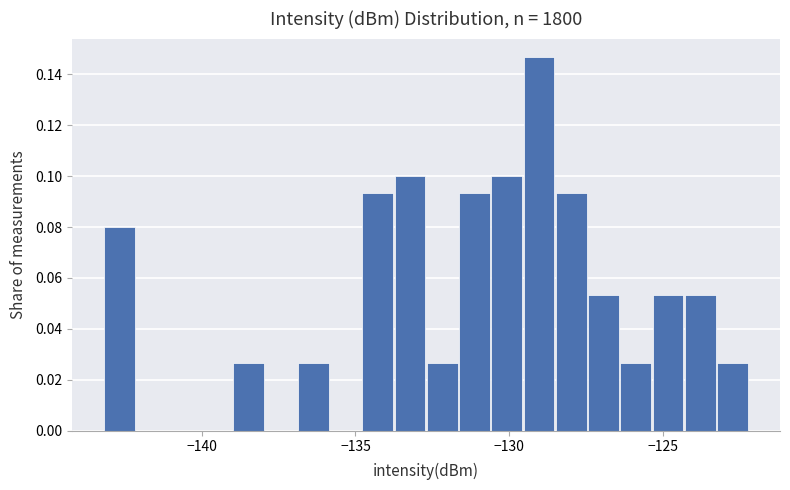

Read against the x-axis, roughly where is the centre of the tallest bar?

-129.0